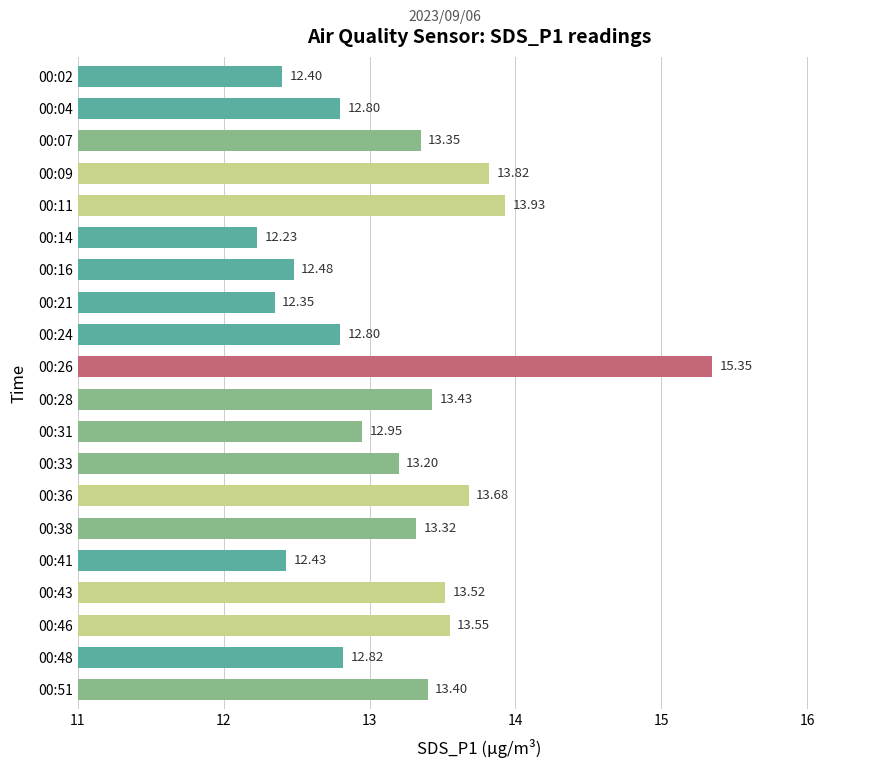

What is the difference between the second highest and minimum values?

1.7